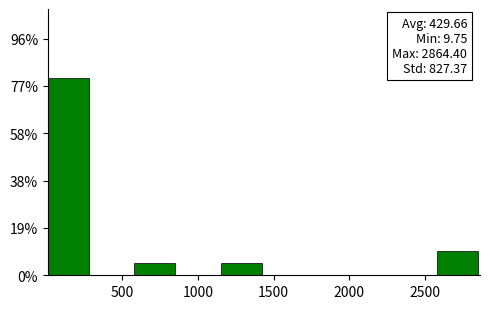

Over which range of the x-axis is the bar tallest?

0 to 300